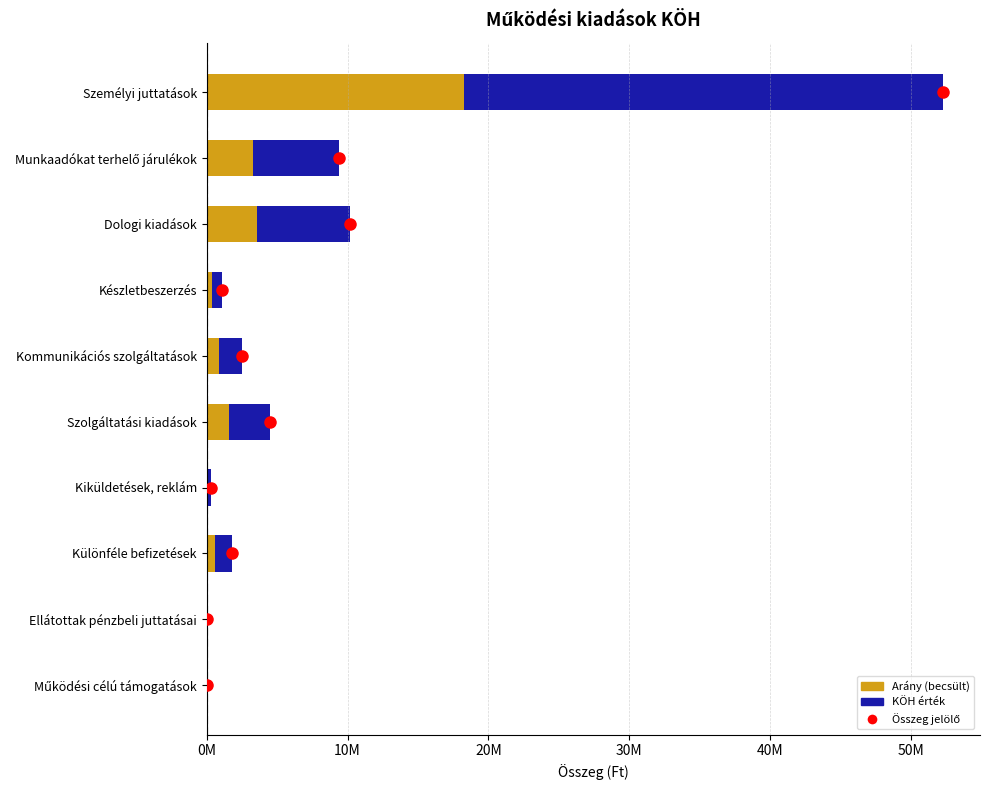

How many values are below 2500000?

5